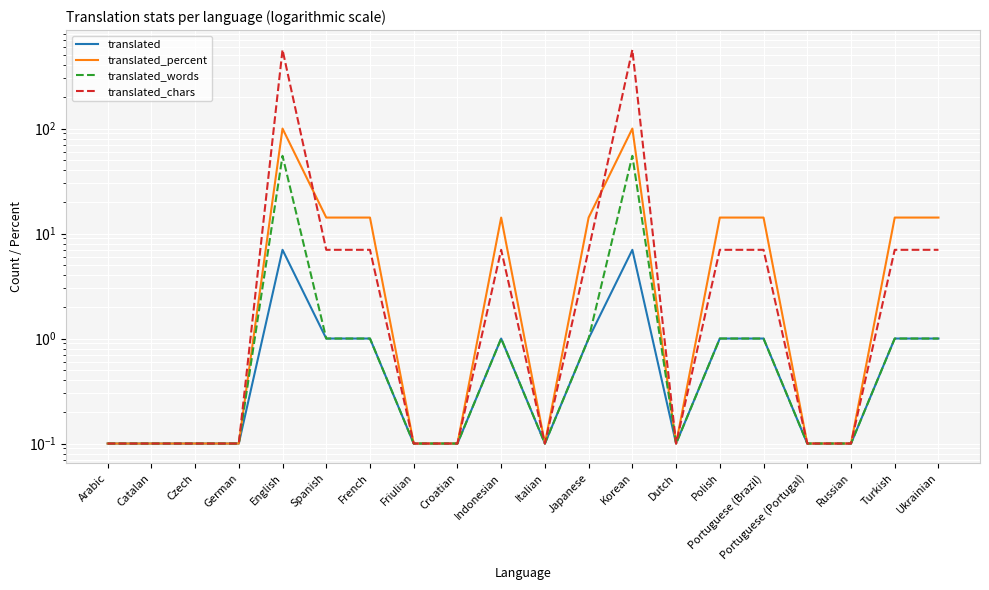

What is the average value of the translated_chars series?

59.1